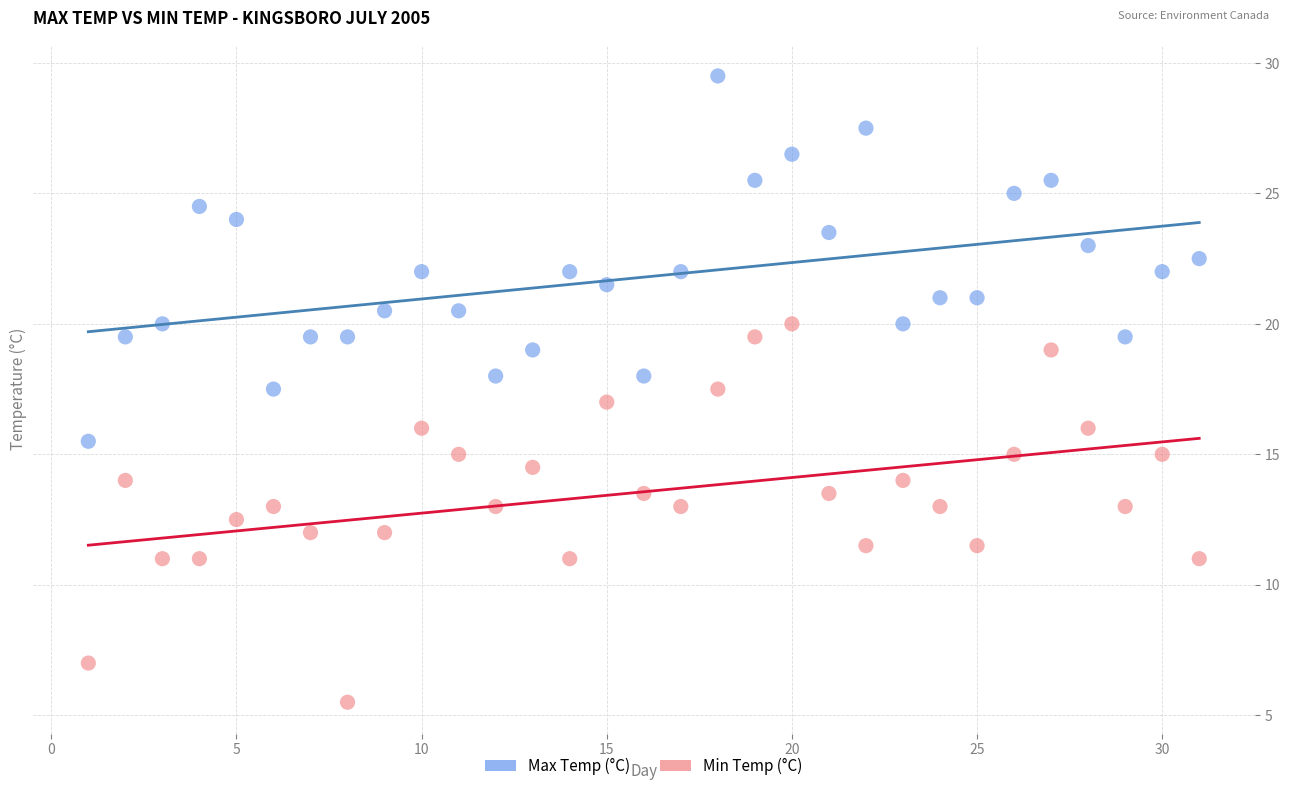

Across all data points, what is the range of Y values (max minus min)?

24.0